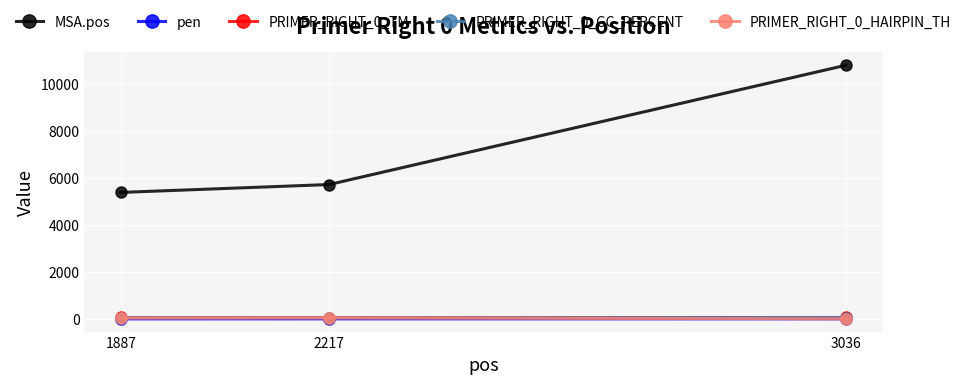

What is the spread (max minus min) of values at 1887?

5370.7